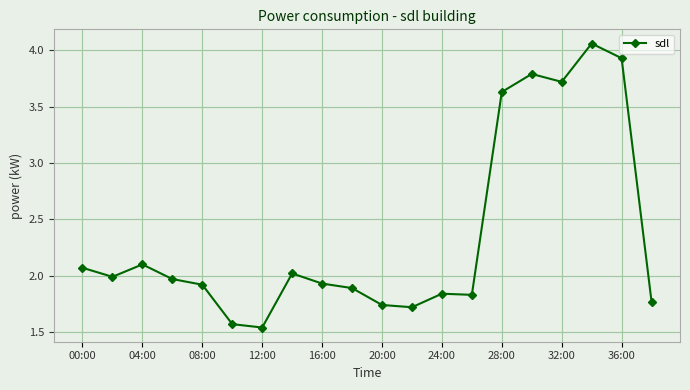

How many values are between 1 and 3?

15